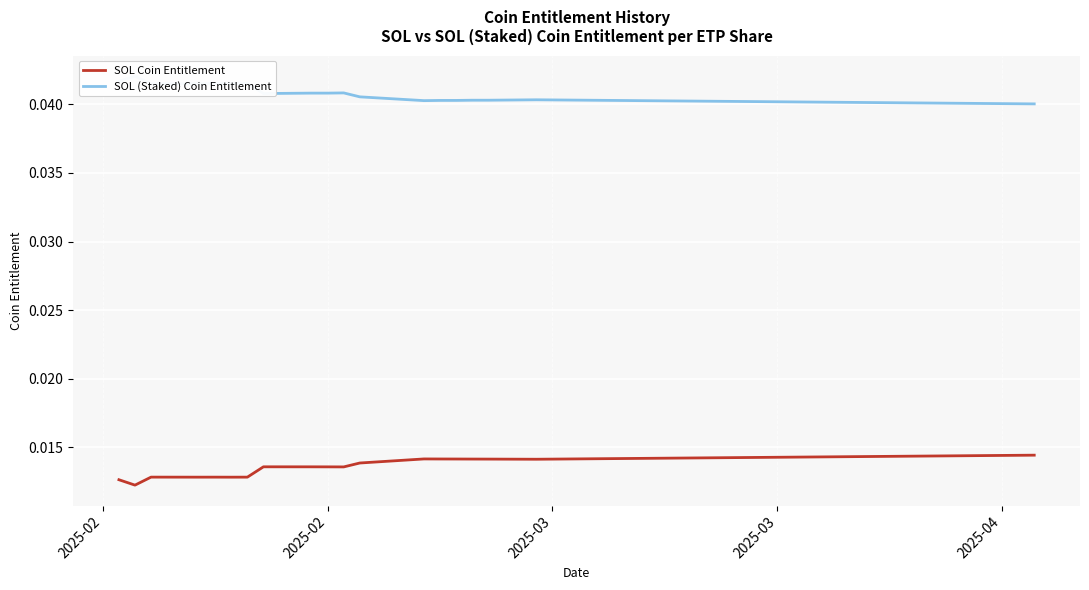

True or false: SOL (Staked) Coin Entitlement and SOL Coin Entitlement cross at least once.

False